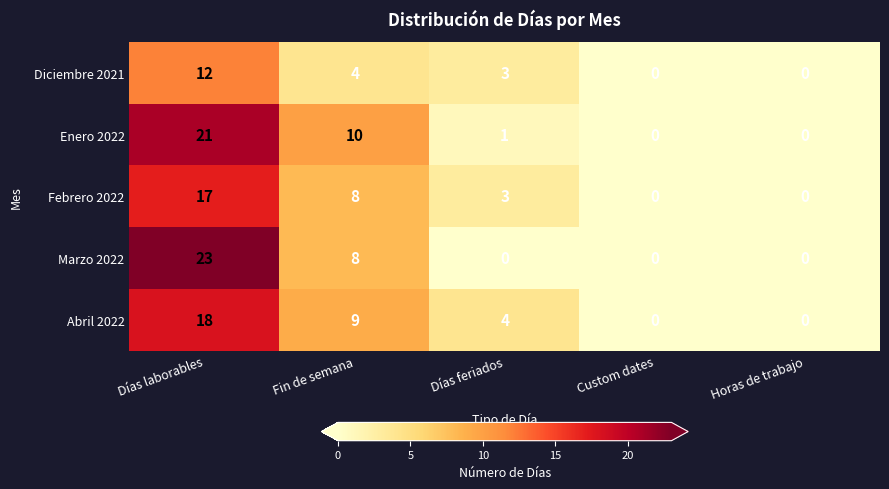

What is the greatest value displayed?

23